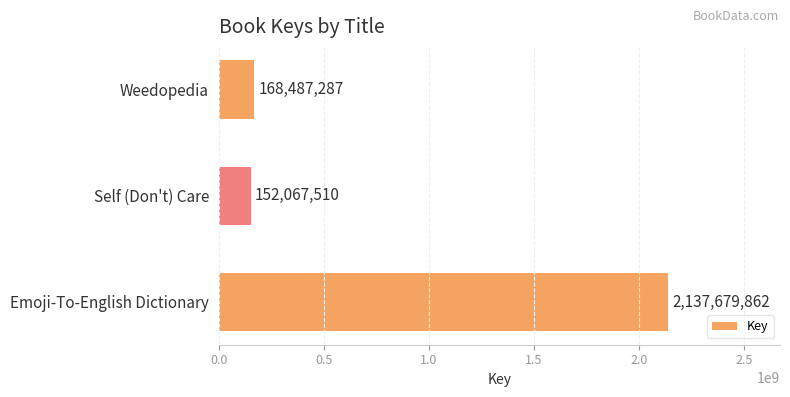

What is the difference between the values at Self (Don't) Care and Weedopedia?

16419777